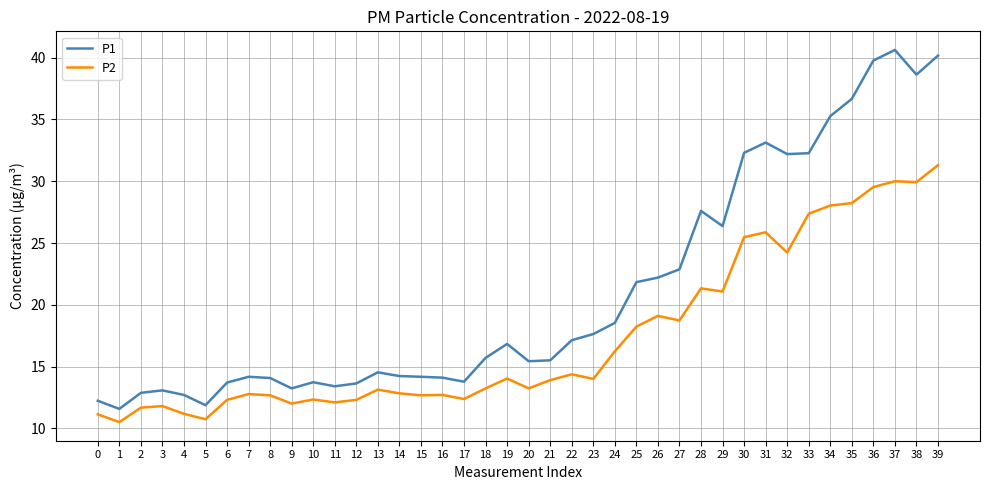

Which series changed the most between 0 and 13?

P1